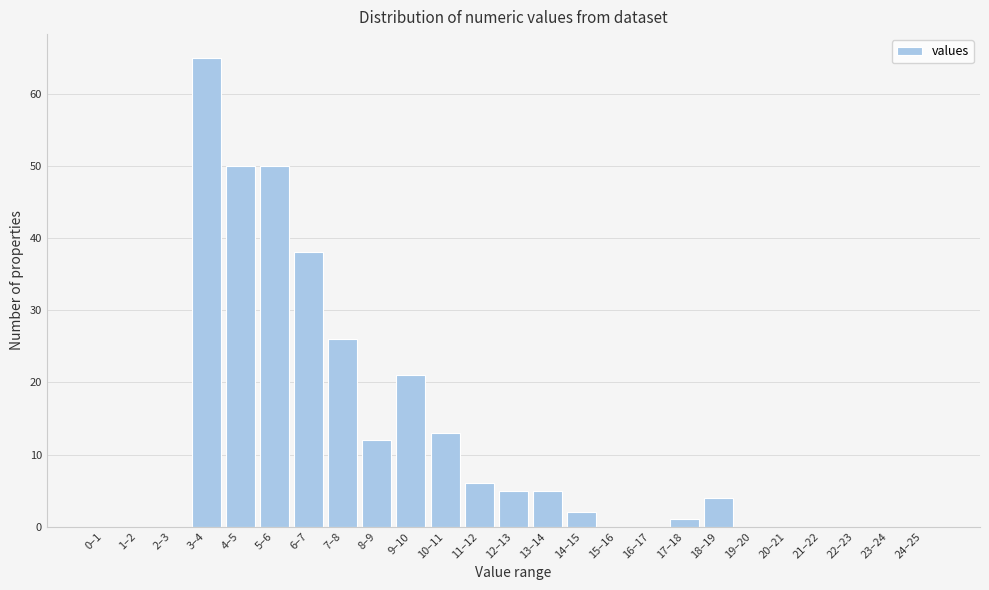

Reading left to right, what are all the values shown in this chart?

0–1=0	1–2=0	2–3=0	3–4=65	4–5=50	5–6=50	6–7=38	7–8=26	8–9=12	9–10=21	10–11=13	11–12=6	12–13=5	13–14=5	14–15=2	15–16=0	16–17=0	17–18=1	18–19=4	19–20=0	20–21=0	21–22=0	22–23=0	23–24=0	24–25=0